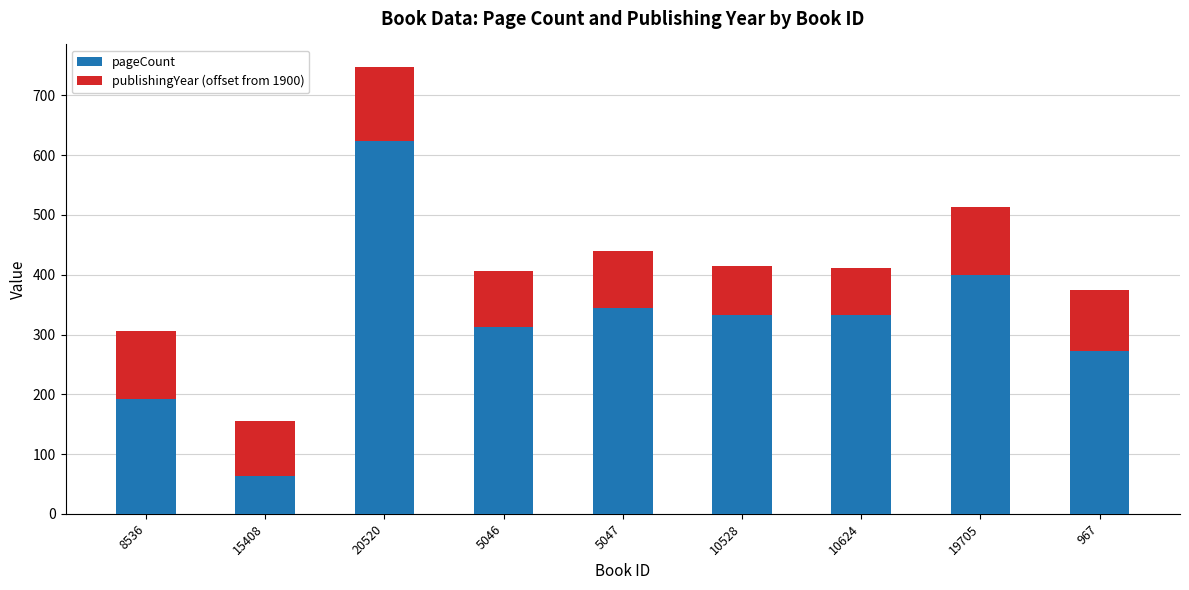

How many data points does each series have?

9